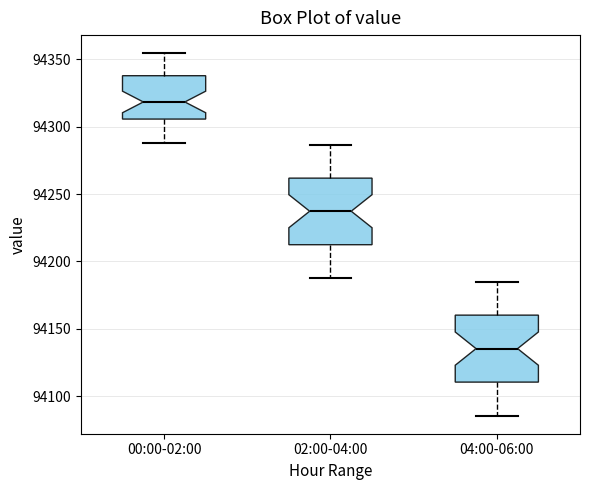

Reading left to right, read every box against the y-axis: the position of its median line, the range the box covers, and the ends of its whiskers. The values are not printed on the chart, so give them approximately, as read against the axis.

00:00-02:00: median 94320, box 94305 to 94340, whiskers 94290 to 94355
02:00-04:00: median 94235, box 94210 to 94260, whiskers 94190 to 94285
04:00-06:00: median 94135, box 94110 to 94160, whiskers 94085 to 94185